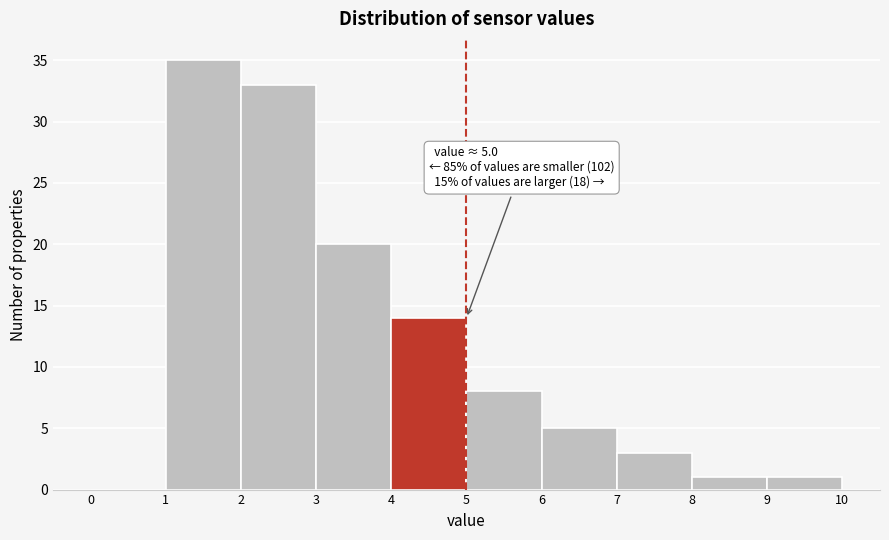

Over which range of the x-axis is the bar tallest?

1 to 2